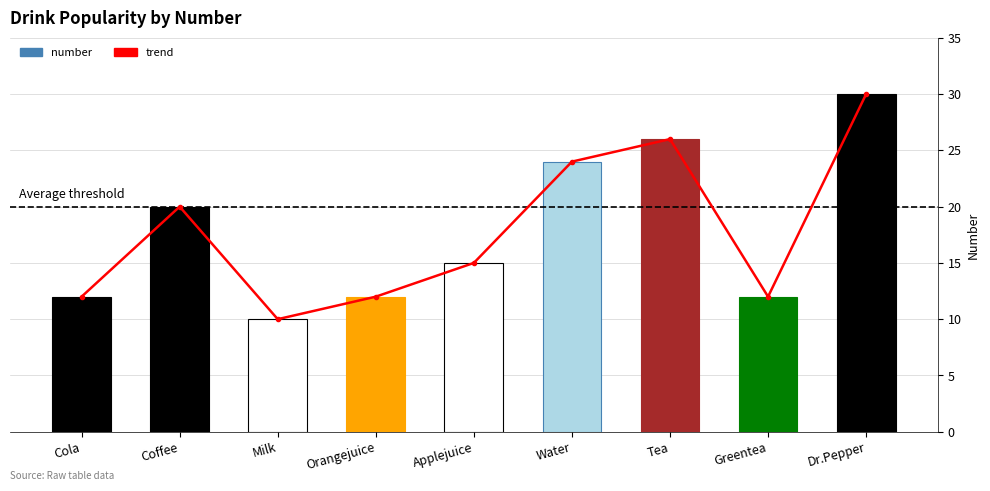

True or false: number has a value of 10 at Milk.

True